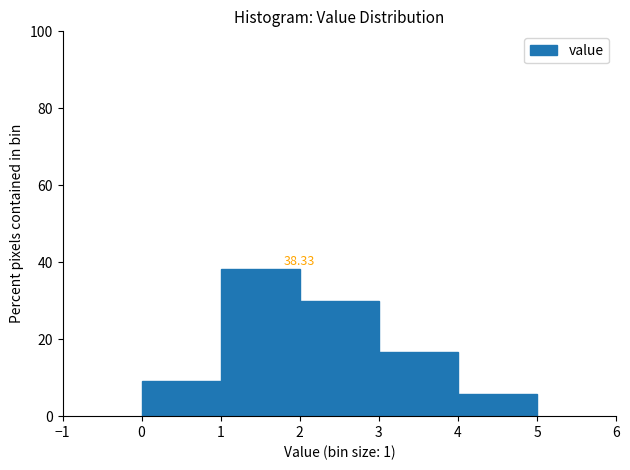

Which range on the x-axis has the tallest bar?

1 to 2